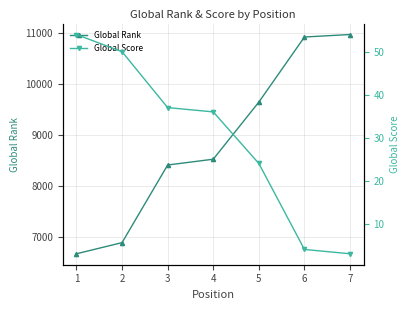

The value of Global Rank at 7 is 10977. True or false?

True